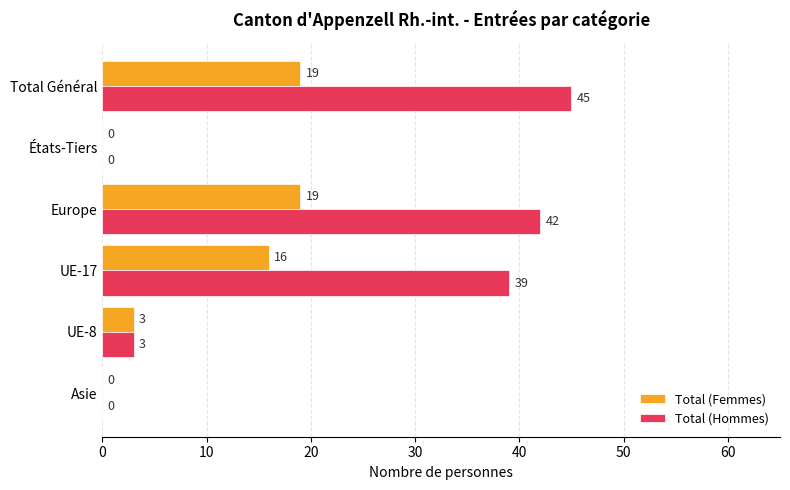

What are all the series names shown in the legend?

Total (Femmes), Total (Hommes)